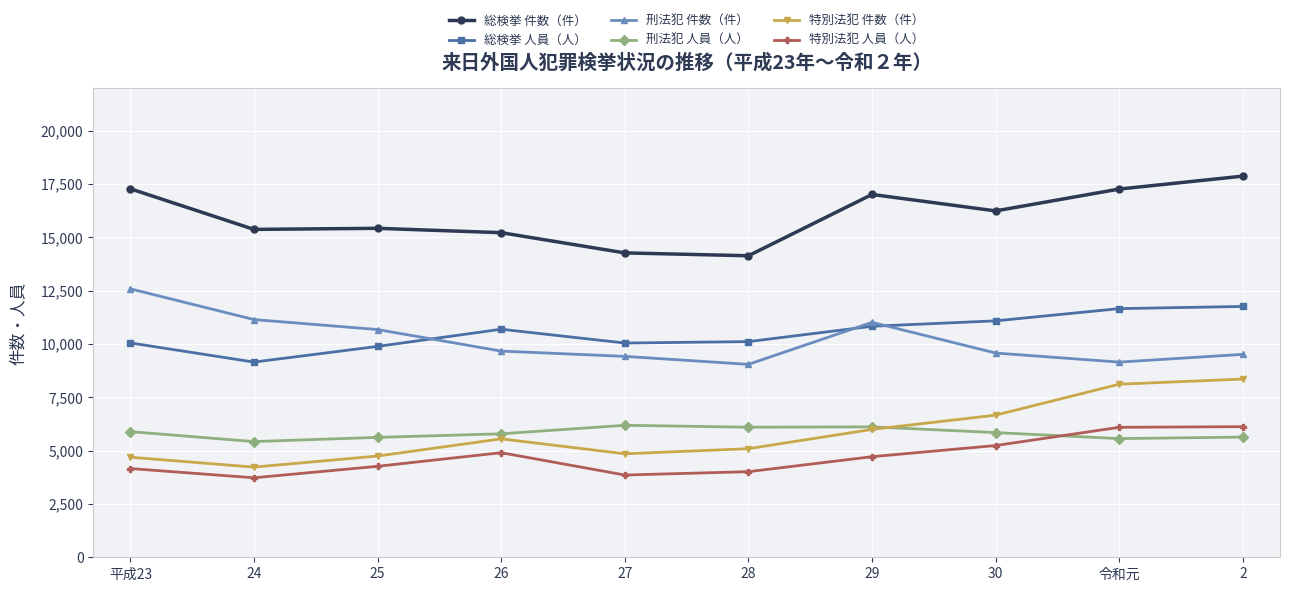

Where does the 特別法犯 人員（人） series first go above 4715?

26